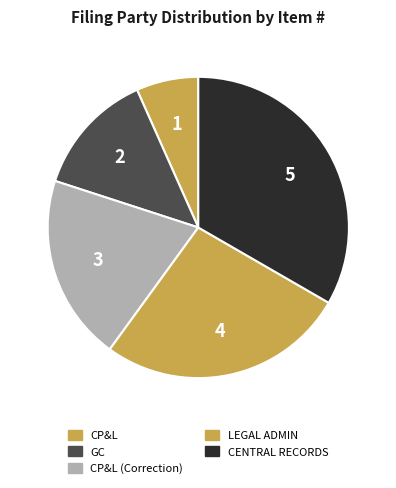

What is the smallest slice in the pie chart?

CP&L